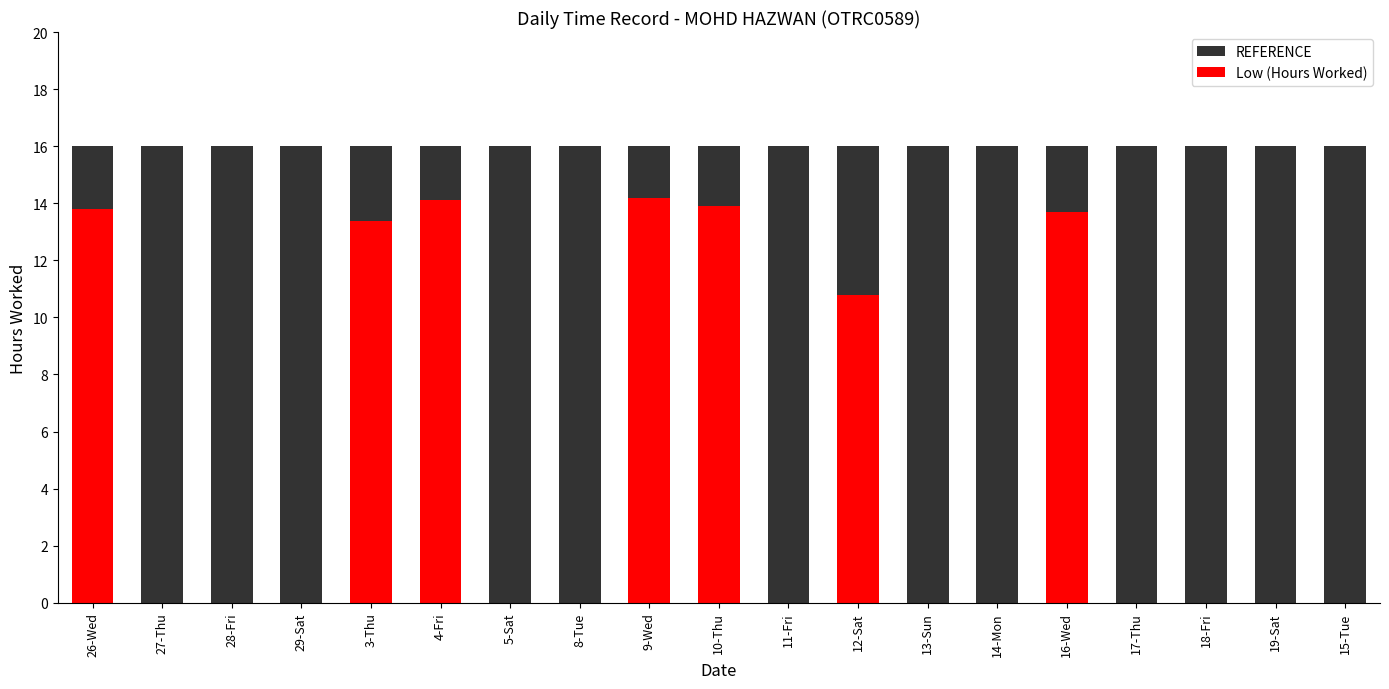

What is the average value of the Low (Hours Worked) series?

4.9